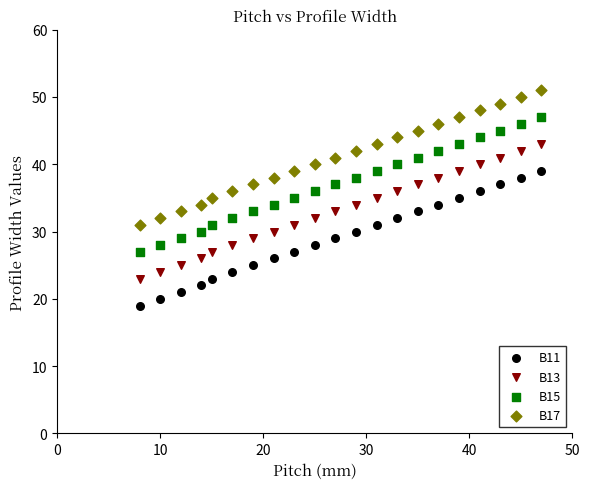

Which series reaches the maximum Y coordinate?

B17